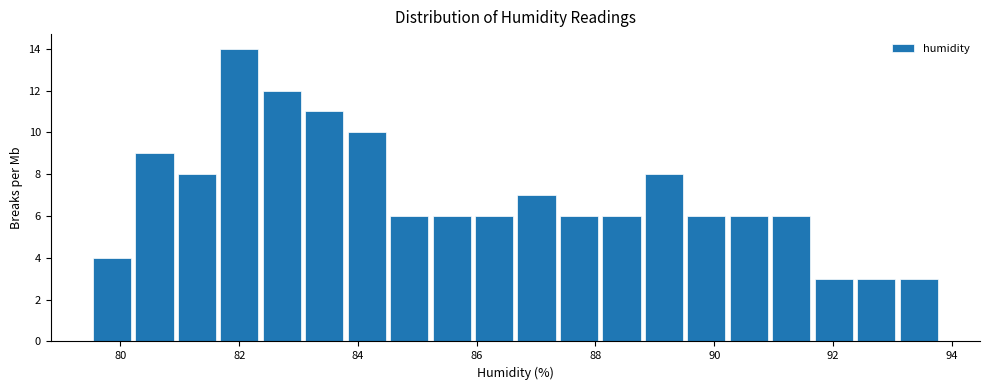

Read against the x-axis, roughly where is the centre of the tallest bar?

82.0